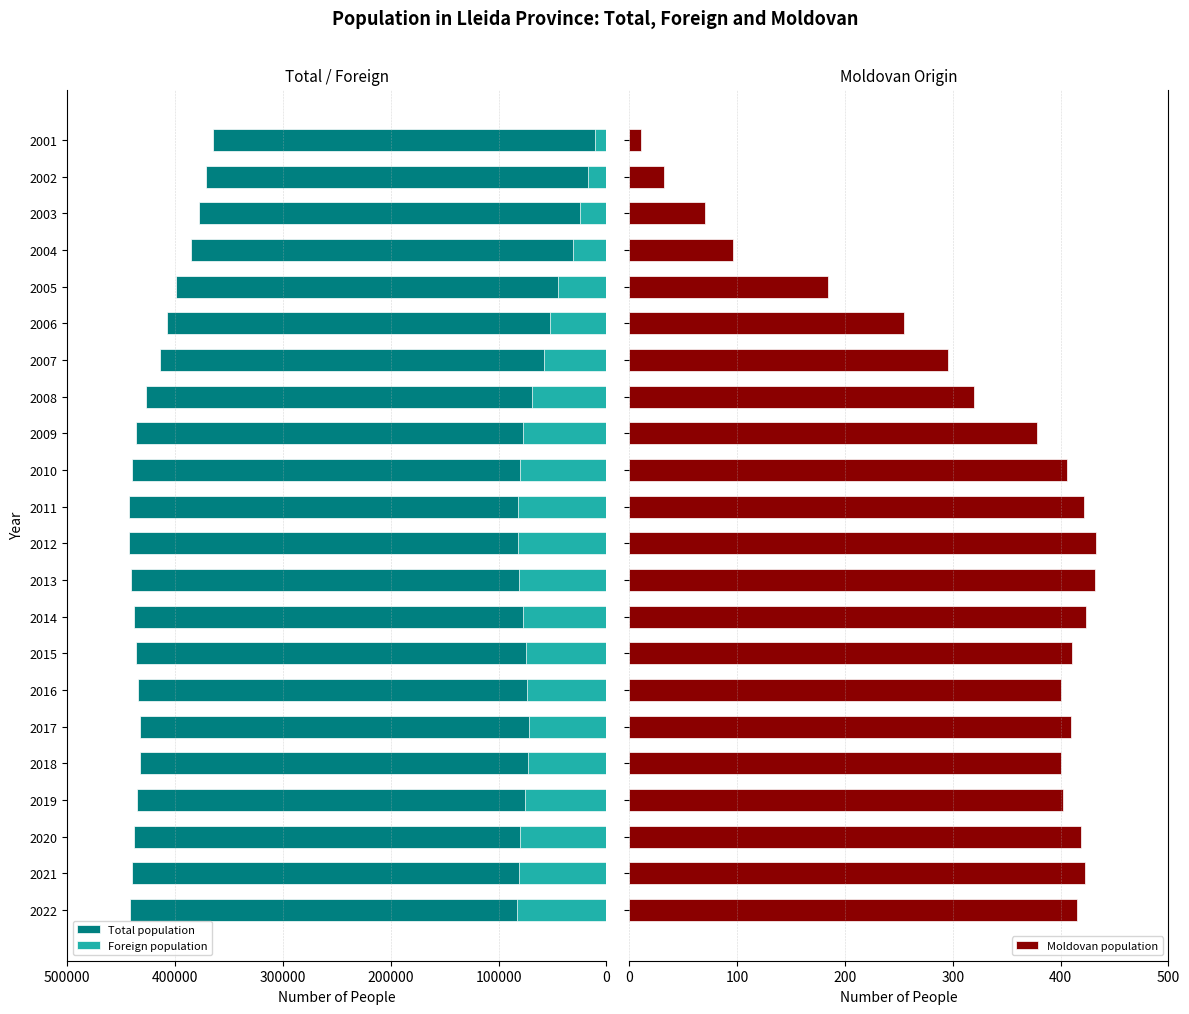

What is the difference between the maximum and minimum values in the Moldovan population series?

422